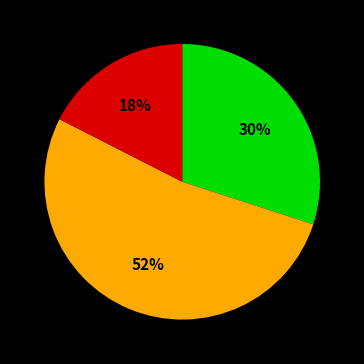

Is there a majority slice in this chart?

Yes